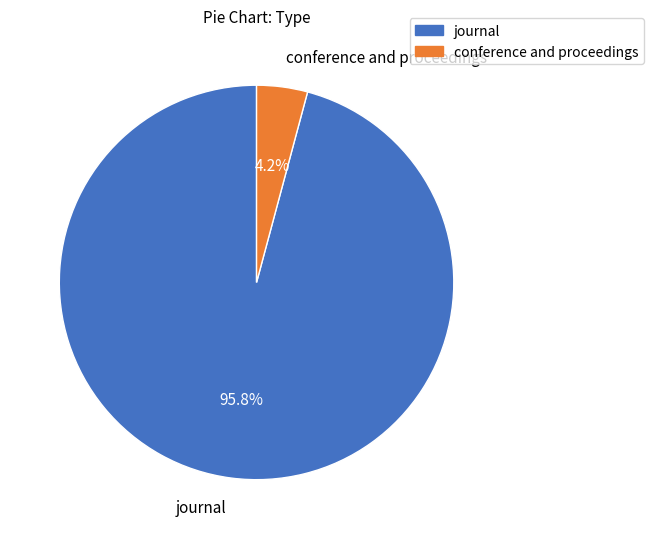

Between conference and proceedings and journal, which is larger?

journal